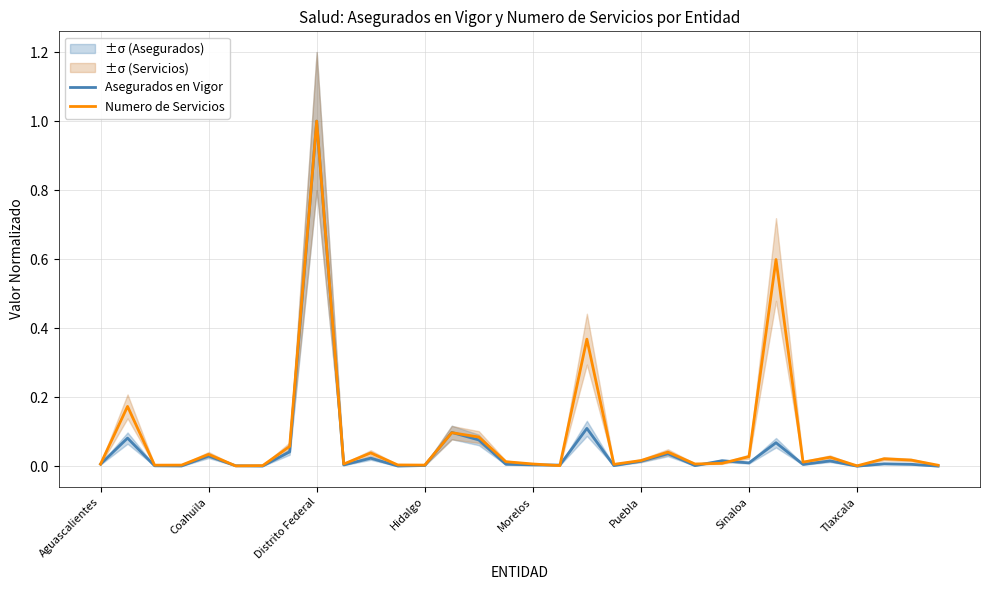

What is the label of the 1st point from the left?

Aguascalientes